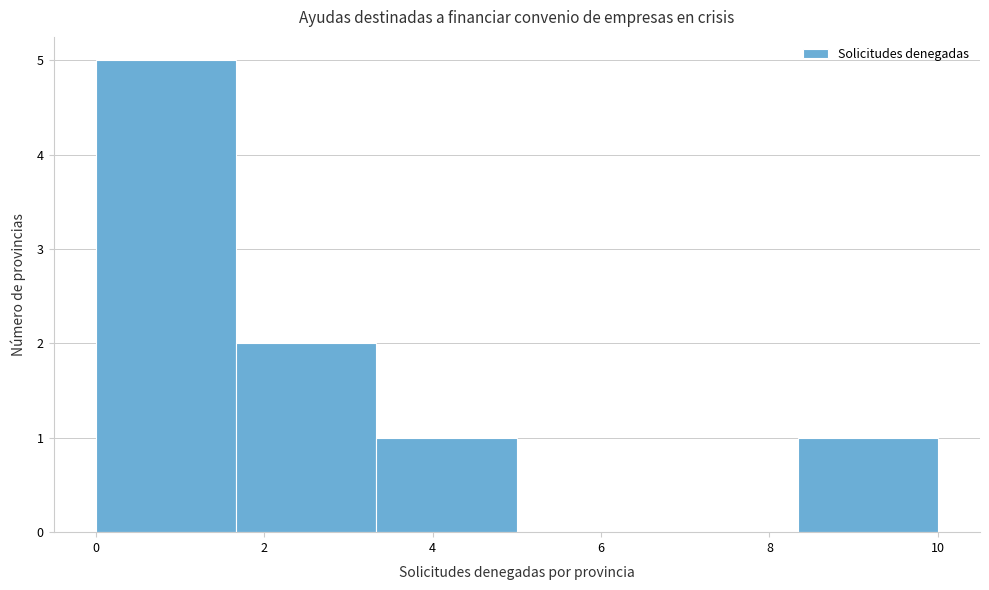

Over which range of the x-axis is the bar tallest?

0.0 to 1.6